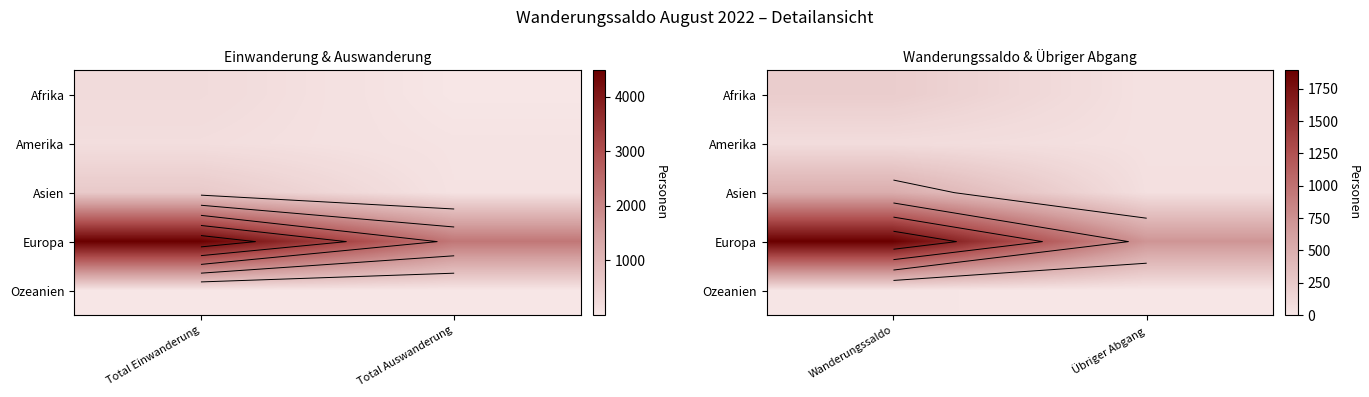

Is the value of Europa at Übriger Abgang greater than the value of Ozeanien at Übriger Abgang?

Yes